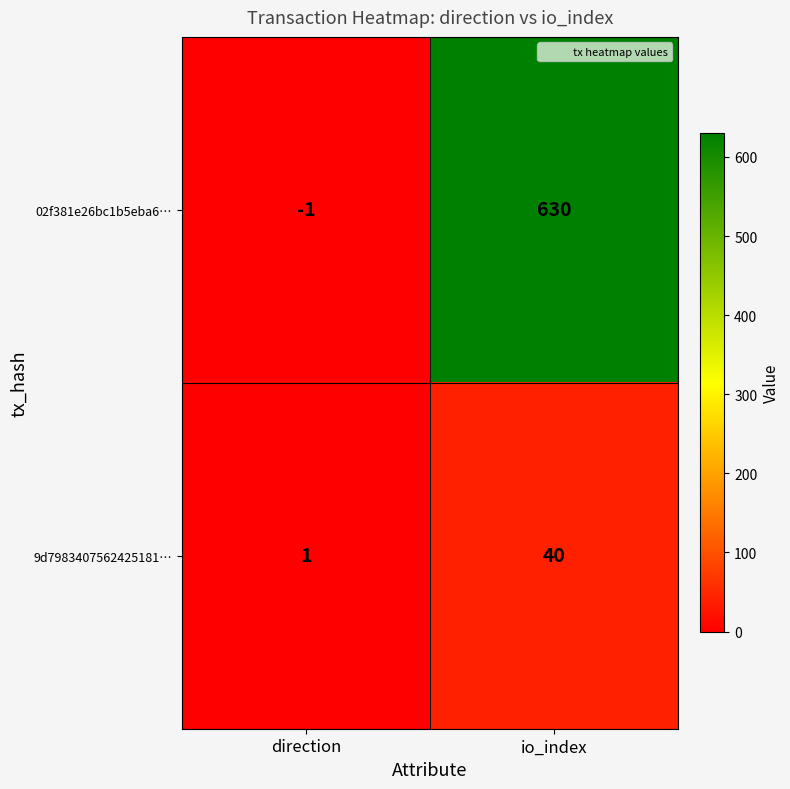

What is the difference between the maximum and minimum values in the 9d7983407562425181… series?

39